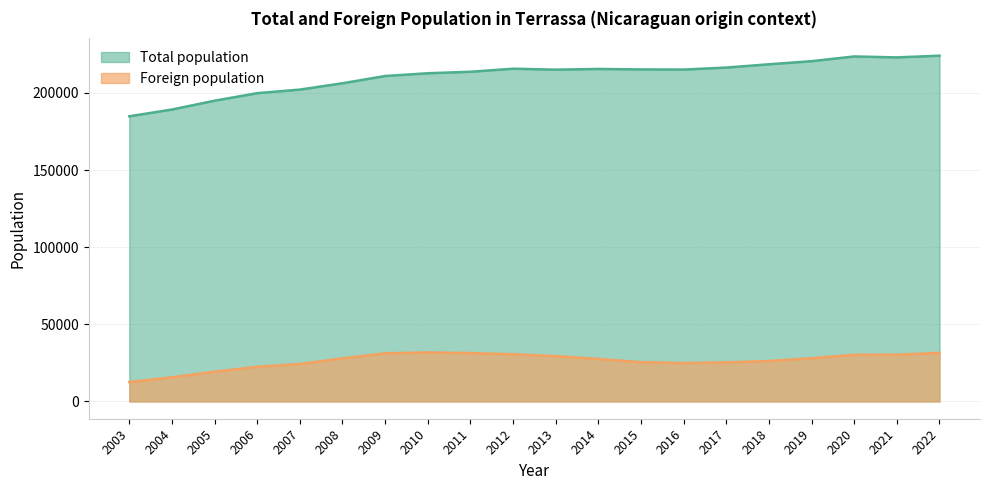

Where is Foreign population nearest to the value 22177?

2006